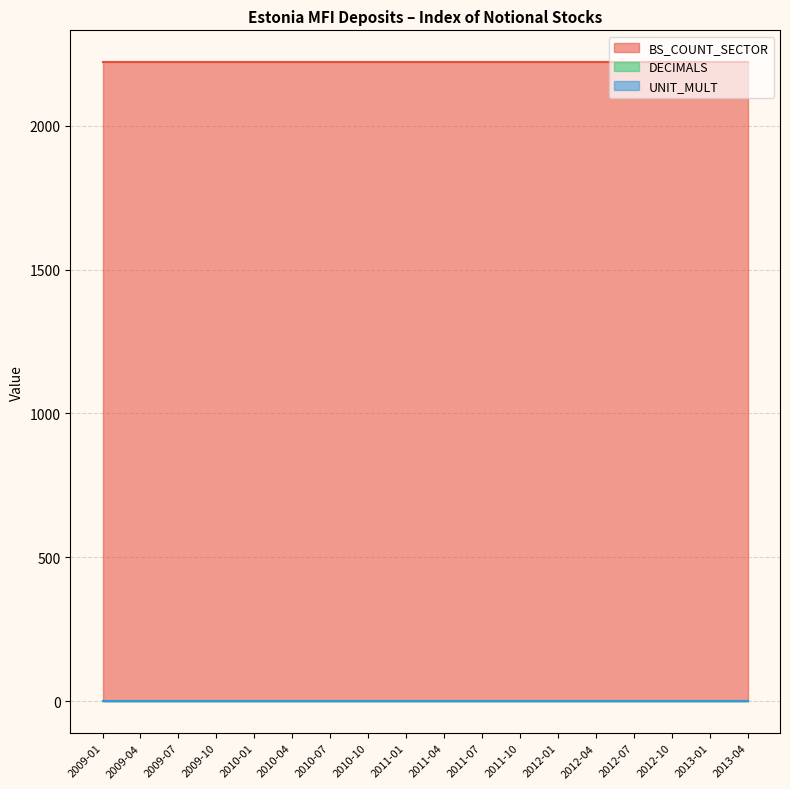

True or false: UNIT_MULT and DECIMALS intersect in this chart.

False